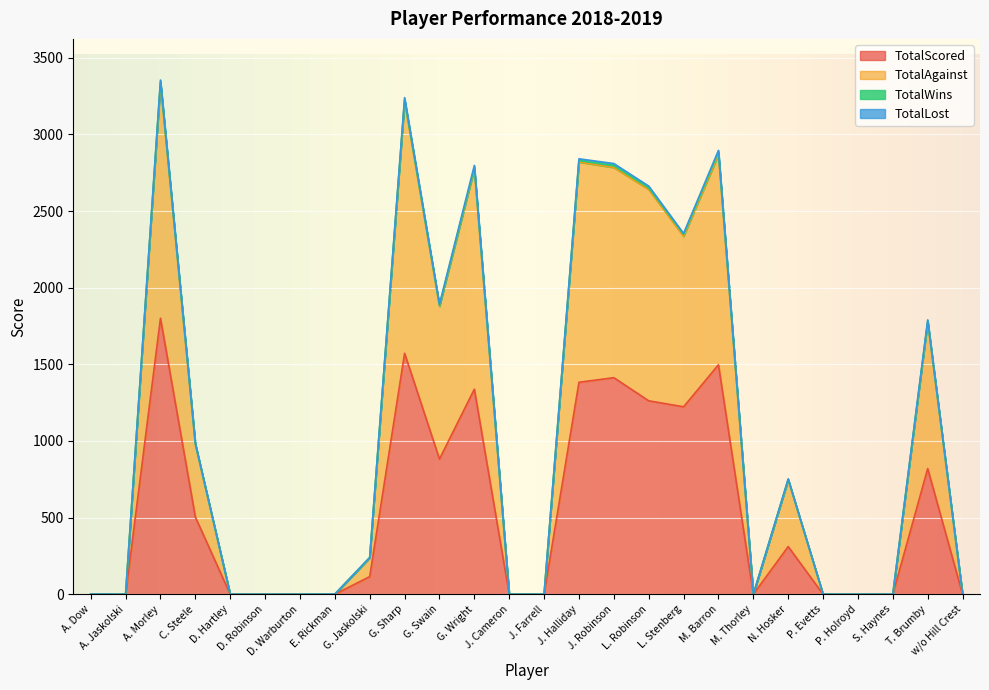

The TotalAgainst series shows 344 at N. Hosker. True or false?

False